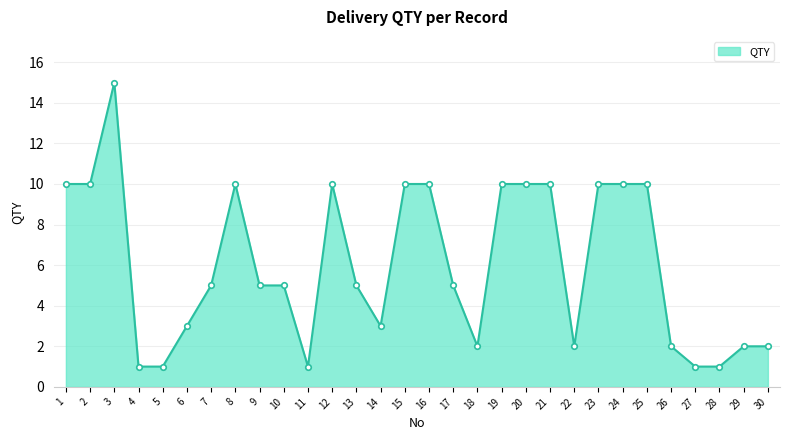

What is the value of the 9th point from the left?

5